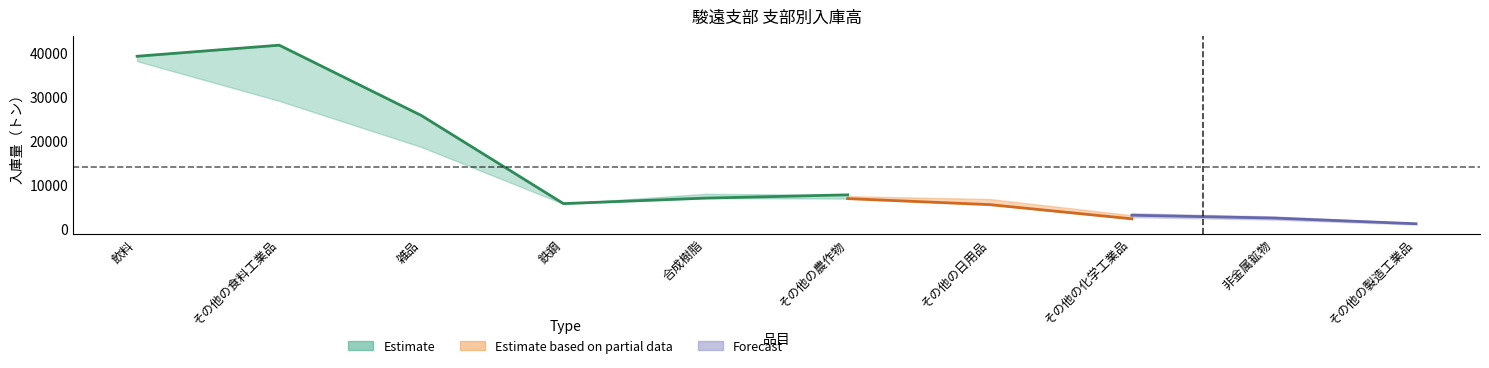

The 前月 series shows 5551 at その他の日用品. True or false?

True